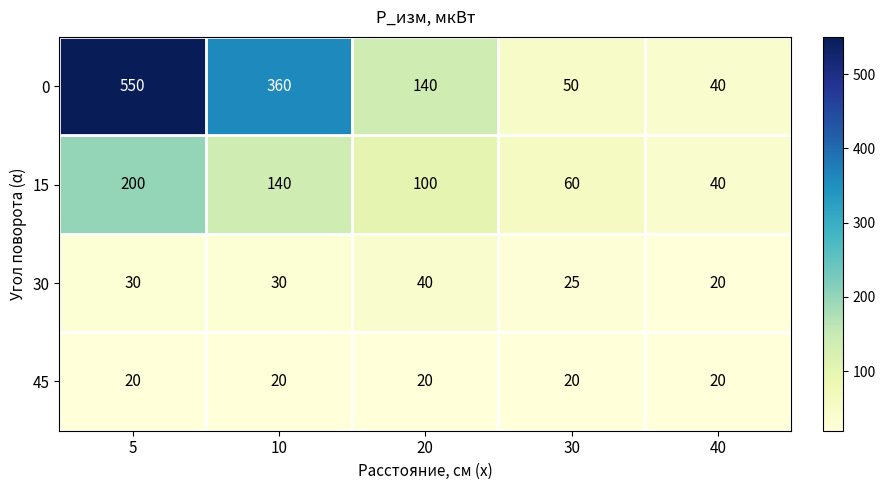

What is the greatest value displayed?

550